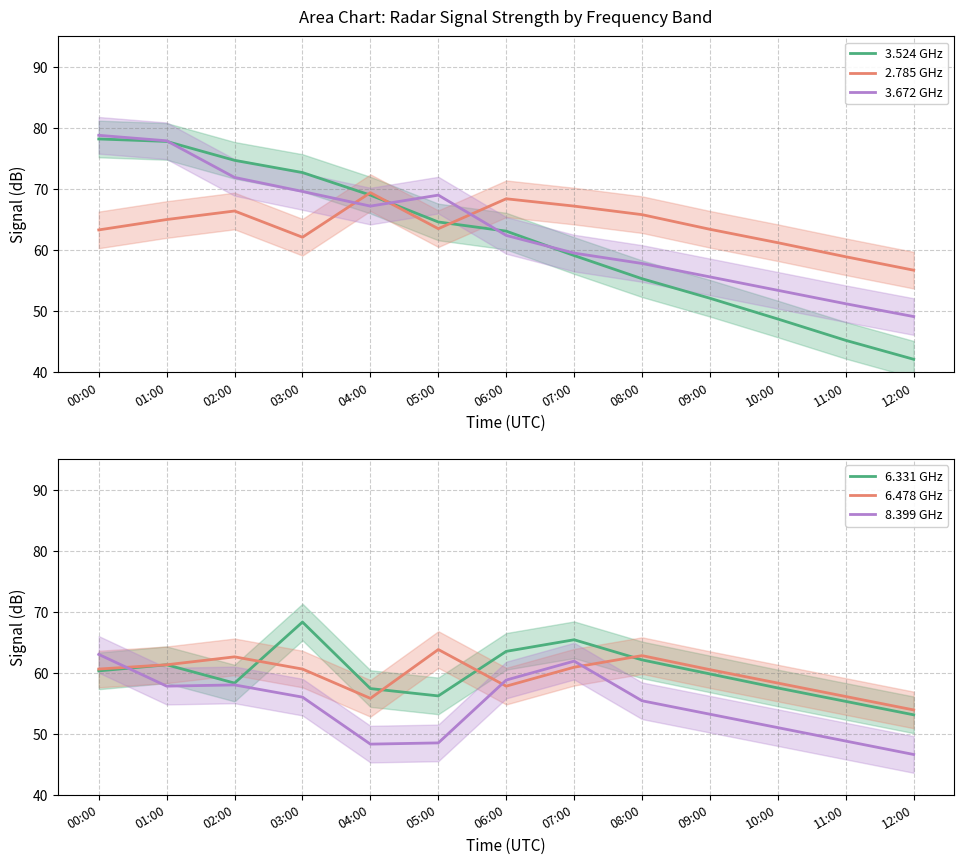

Which series has the largest range (max minus min)?

3.524 GHz